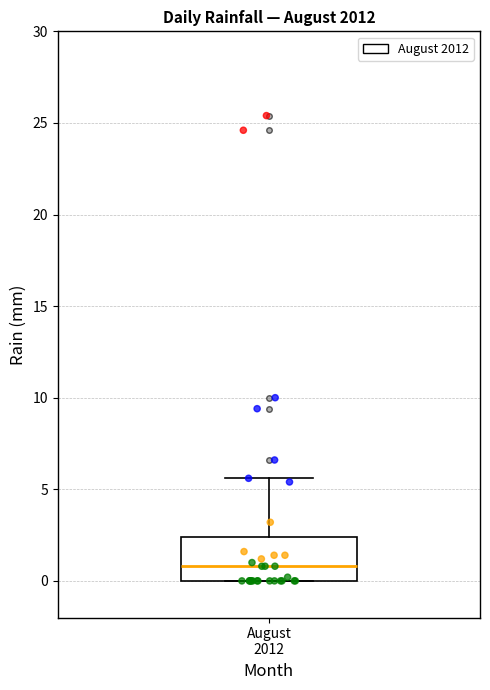

Transcribe this box plot: give where the median line is, the range the box spans, and where the two whiskers end, as read against the y-axis. The values are not printed on the chart, so give them approximately, as read against the axis.

median 1.0, box 0.0 to 2.5, whiskers 0.0 to 5.5